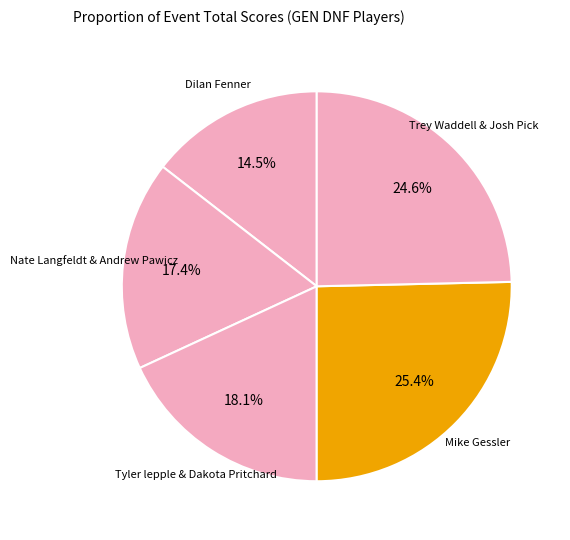

Count the number of slices in the pie.

5